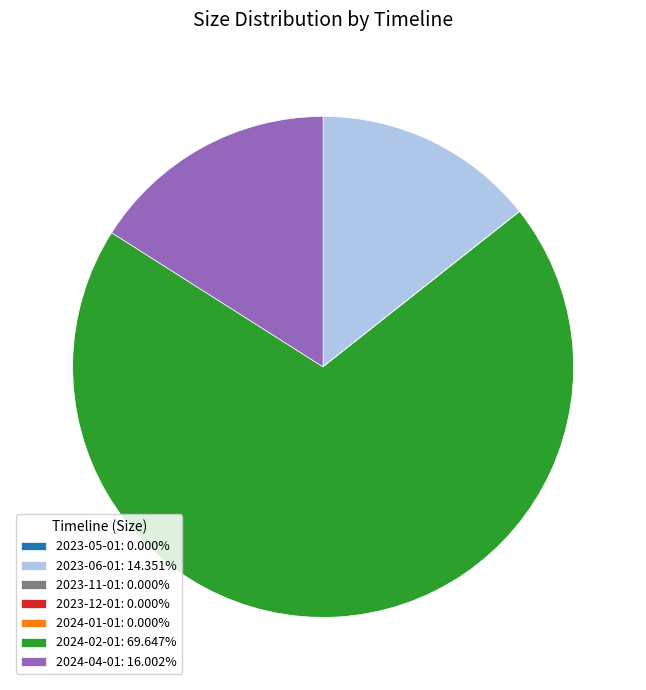

Do 2024-02-01: 69.647% and 2023-06-01: 14.351% together represent more than half of the pie?

Yes